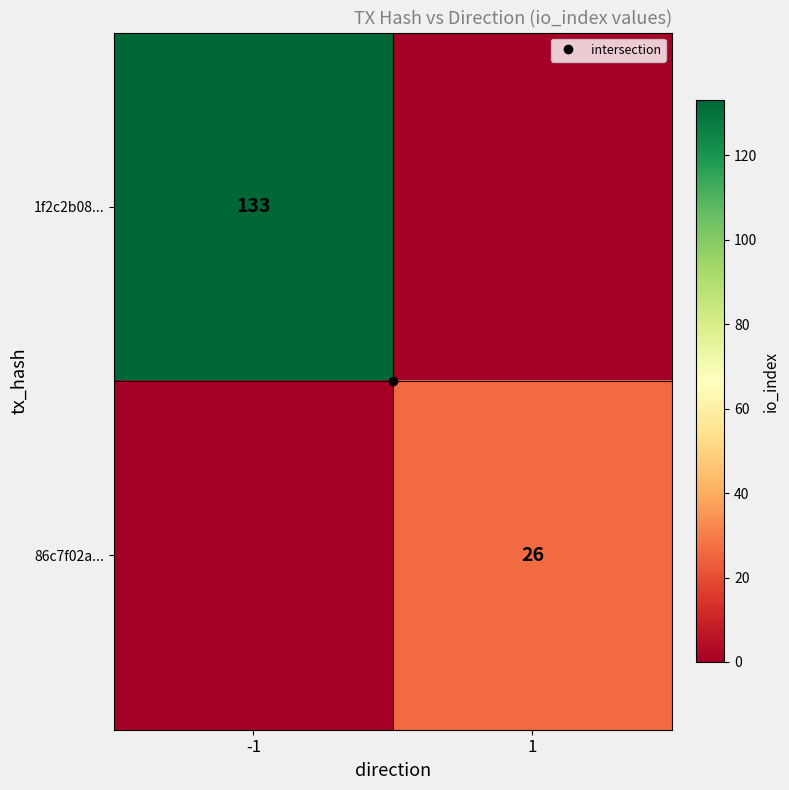

Between 1 and -1, which is larger?

-1